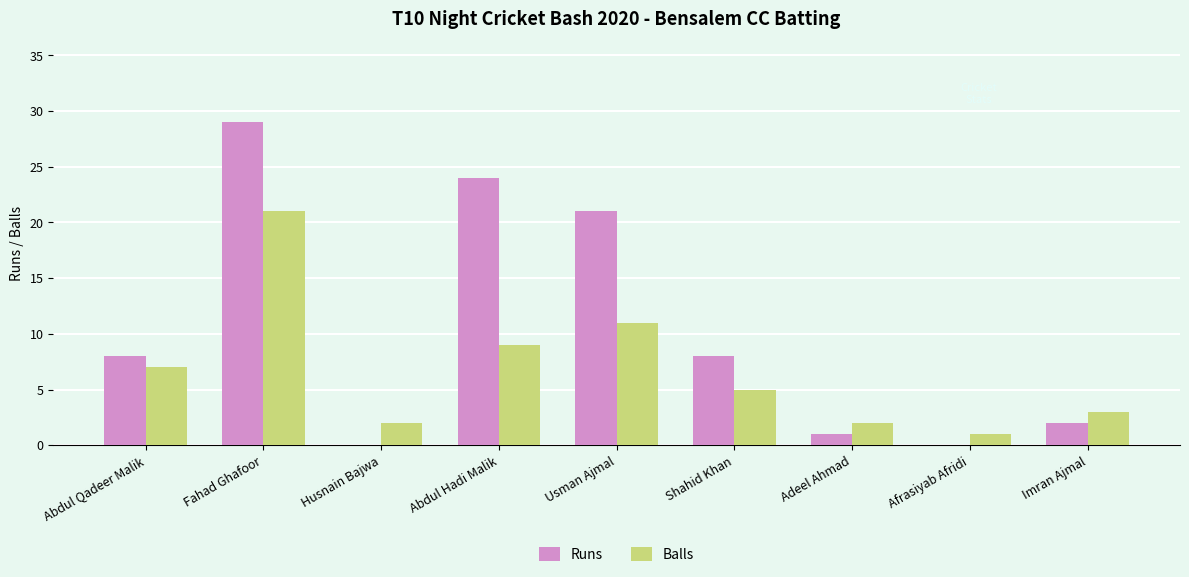

How many series are shown in this chart?

2